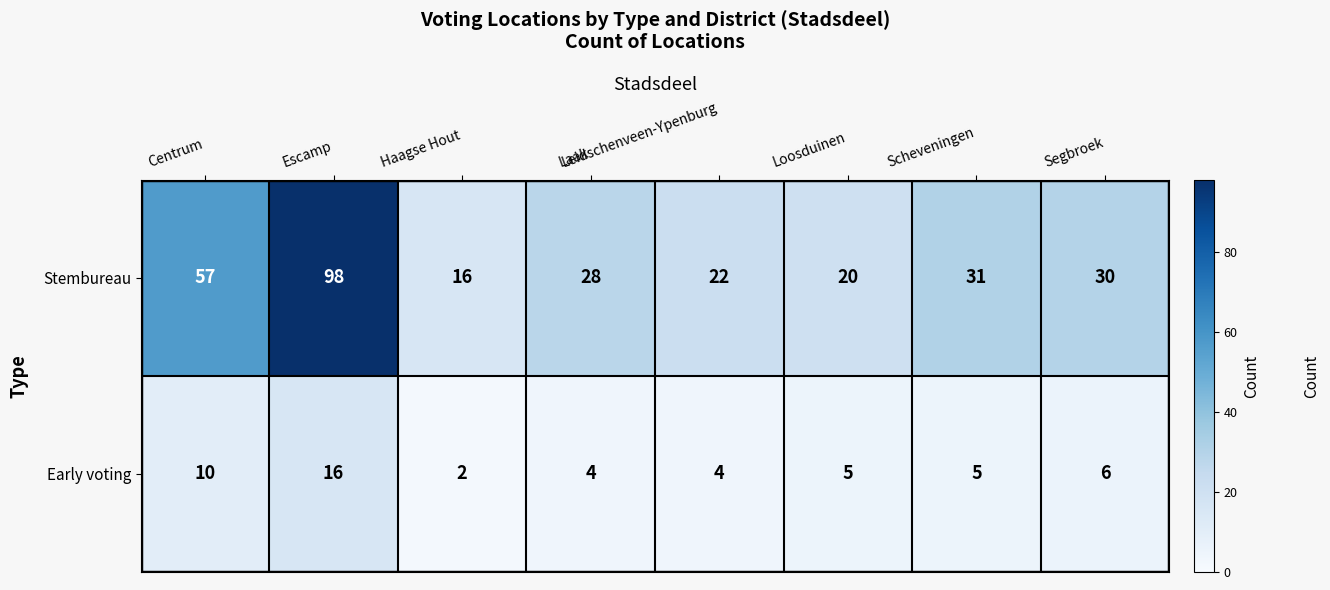

At which category does the chart reach its minimum across all series?

Haagse Hout